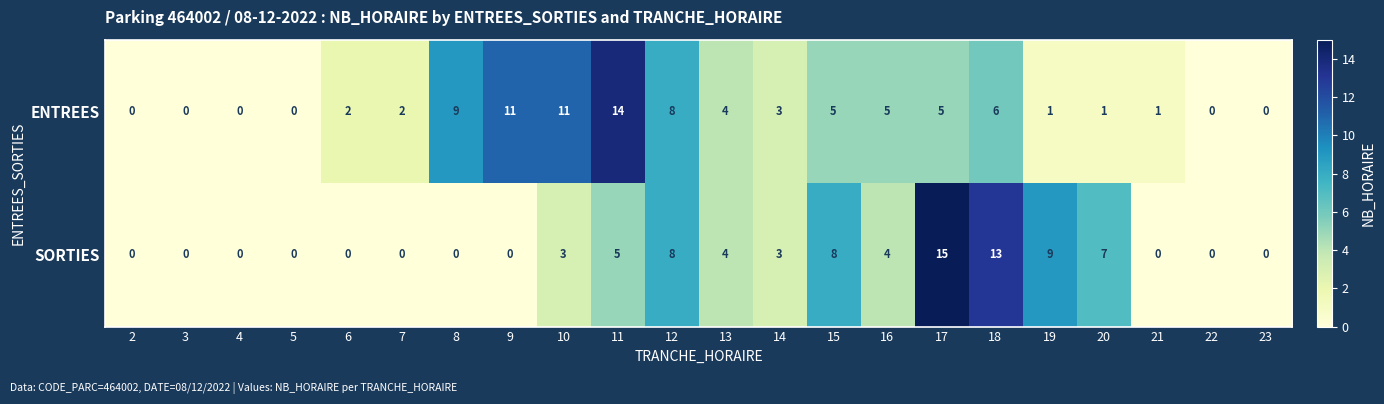

List the series in order of their overall mean, highest first.

ENTREES, SORTIES